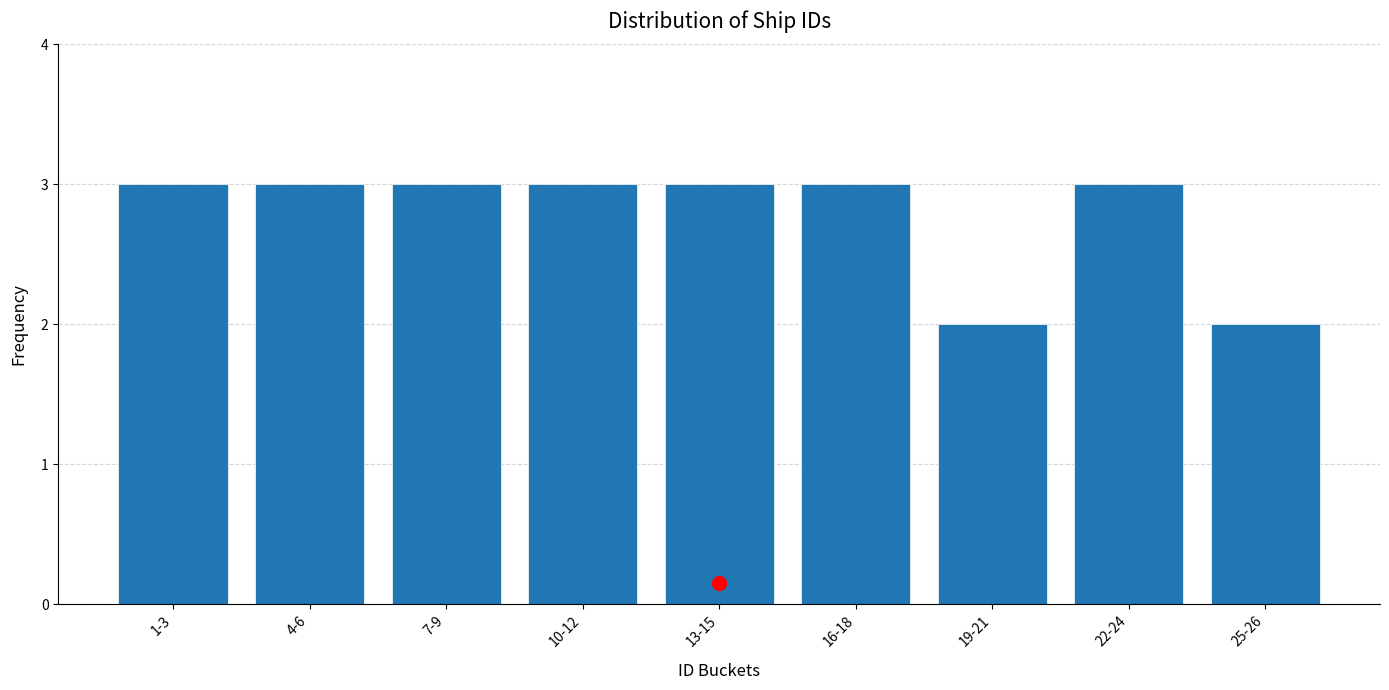

Reading left to right, list all the values displayed in this chart.

1-3=3	4-6=3	7-9=3	10-12=3	13-15=3	16-18=3	19-21=2	22-24=3	25-26=2